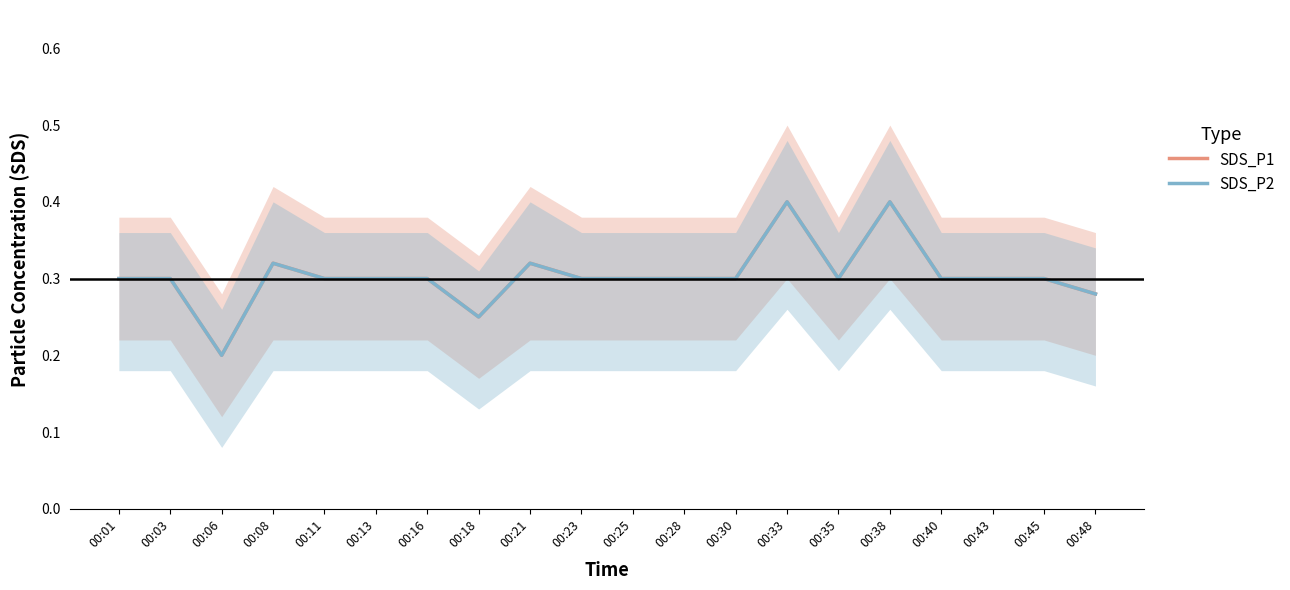

Where is the first local maximum for SDS_P2?

00:08